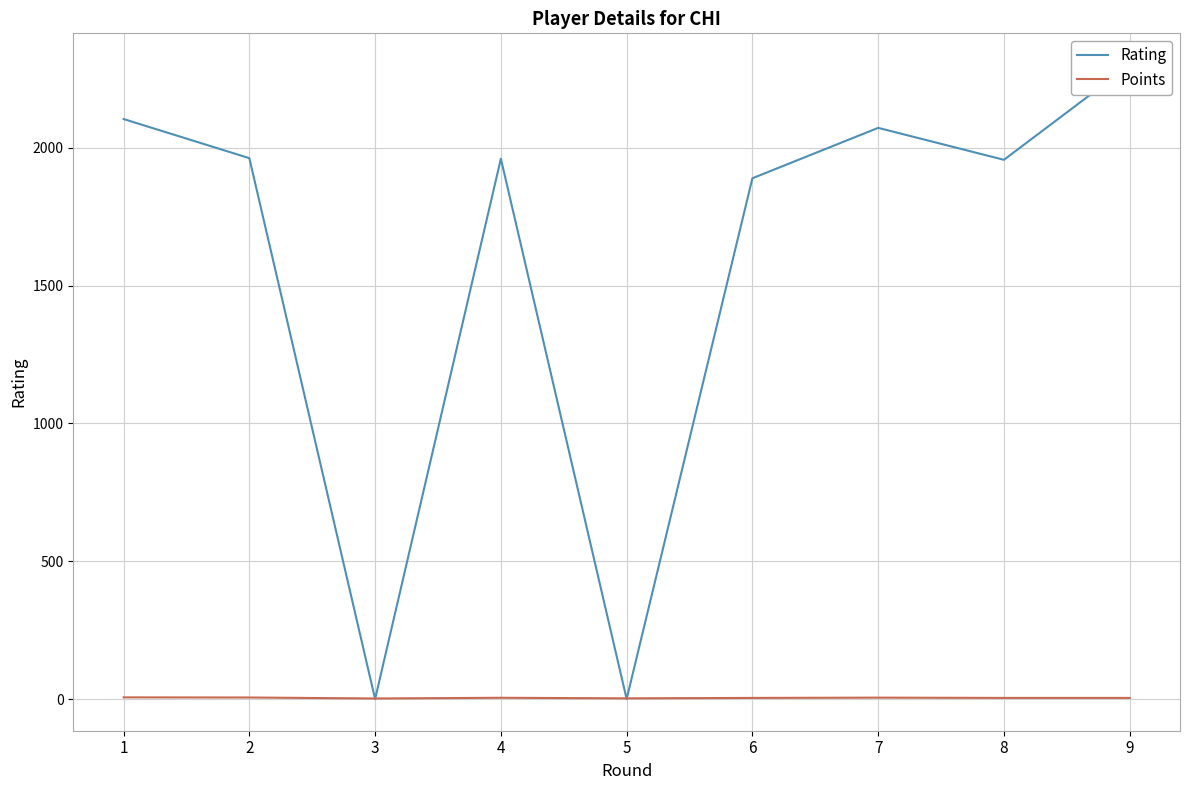

At which label does Rating reach its peak?

9